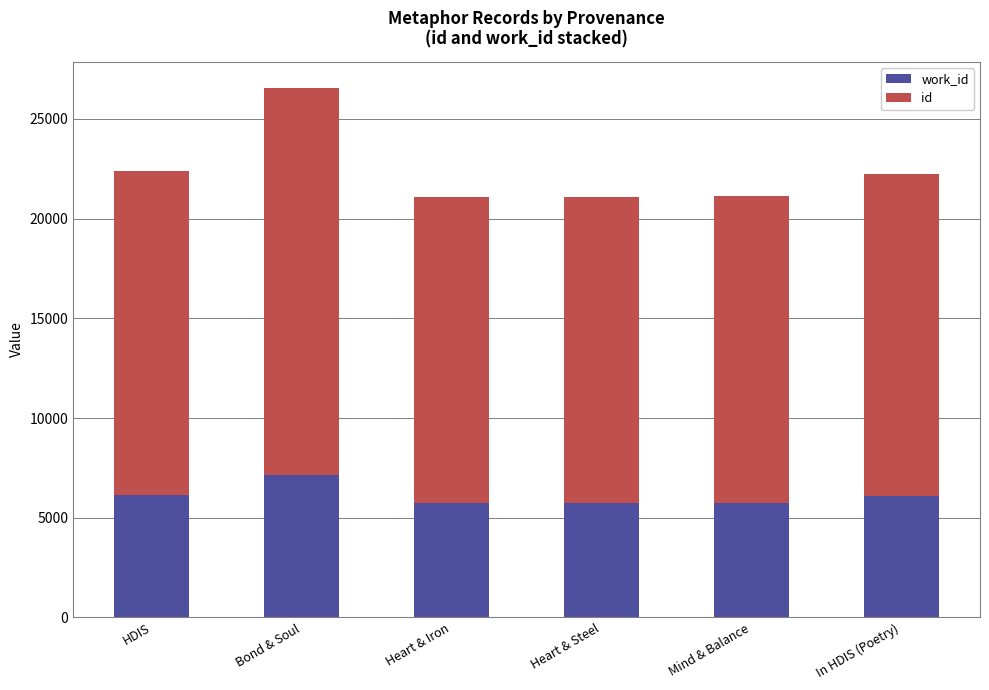

At which category is the sum across all series the highest?

Bond & Soul